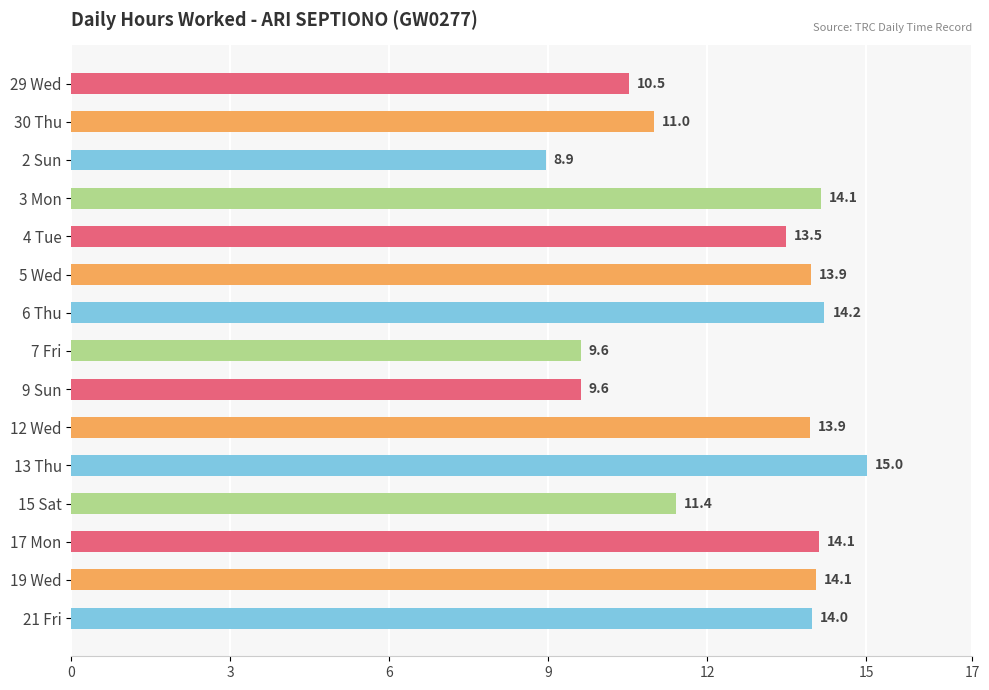

At which category does the chart reach its peak across all series?

13 Thu